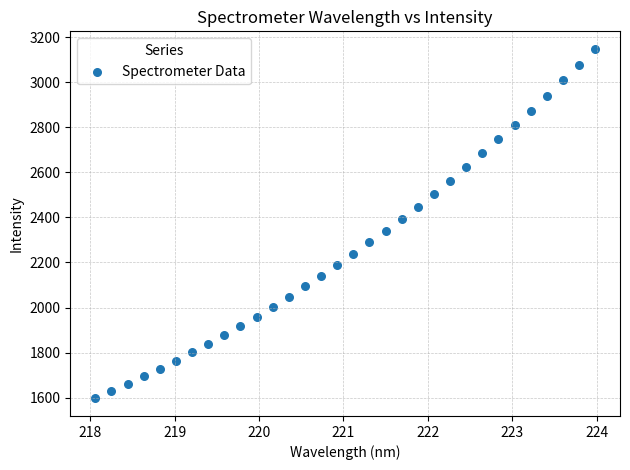

What is the range of X values (max minus min)?

5.9